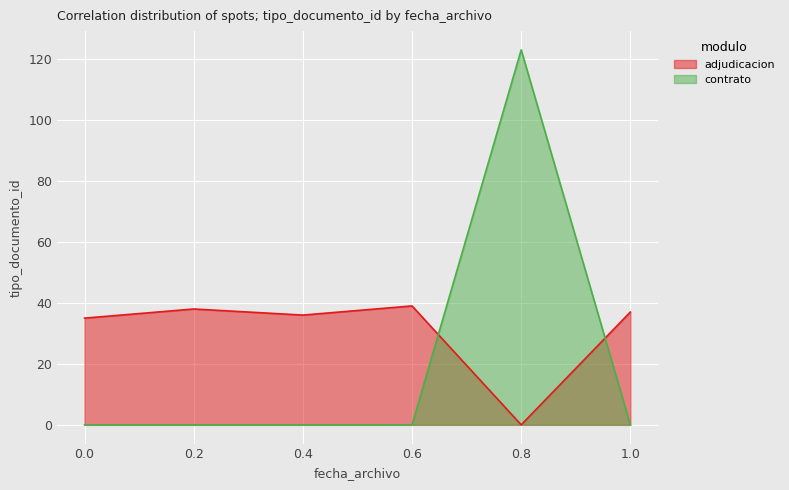

True or false: contrato and adjudicacion intersect in this chart.

True